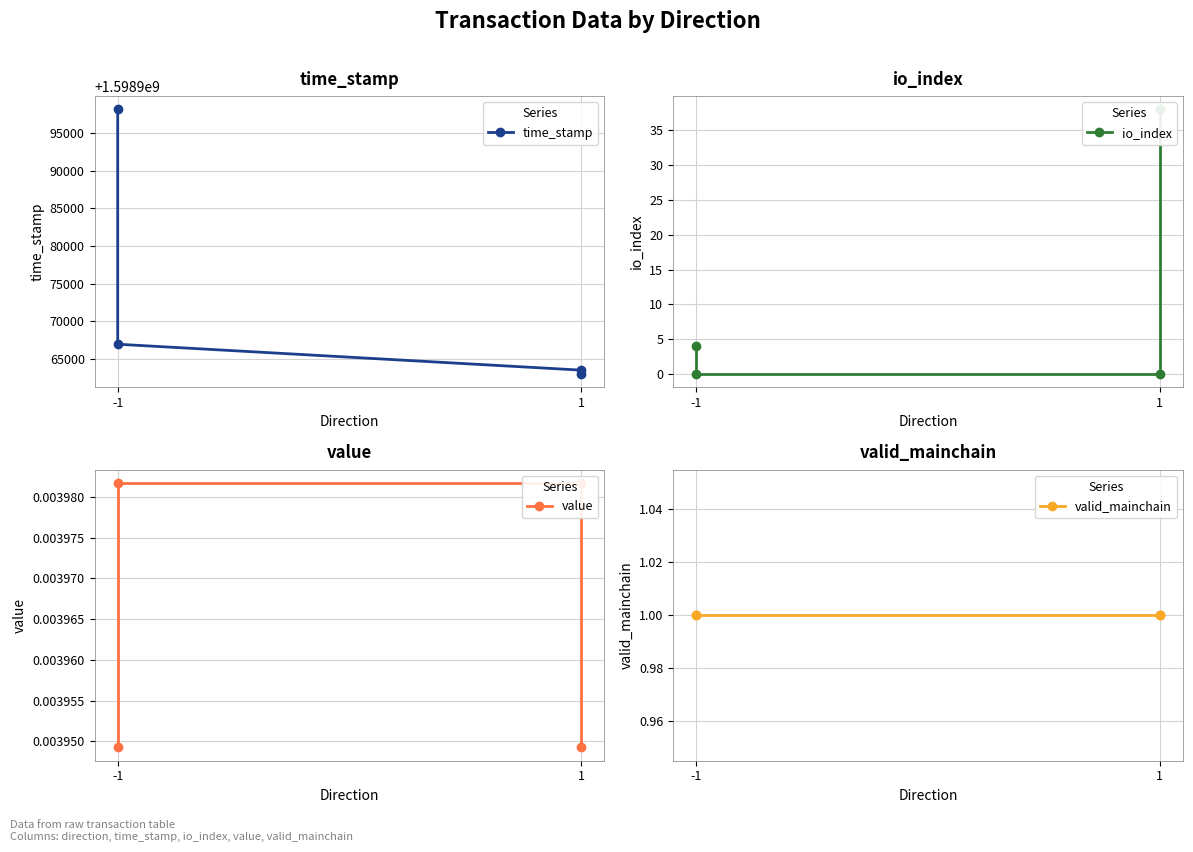

How many data points does each series have?

4